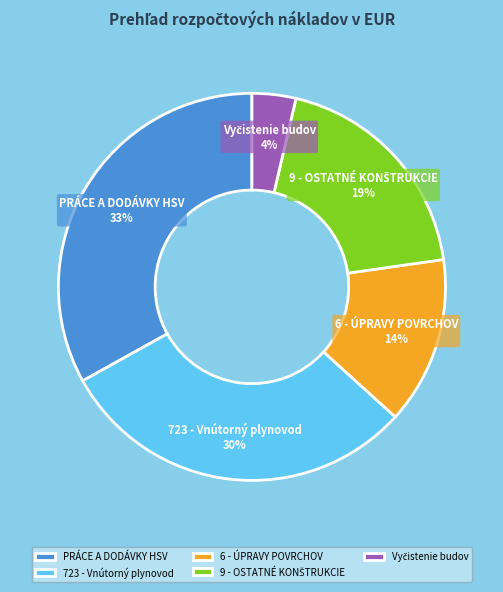

Is the sum of PRÁCE A DODÁVKY HSV and 723 - Vnútorný plynovod greater than half?

Yes